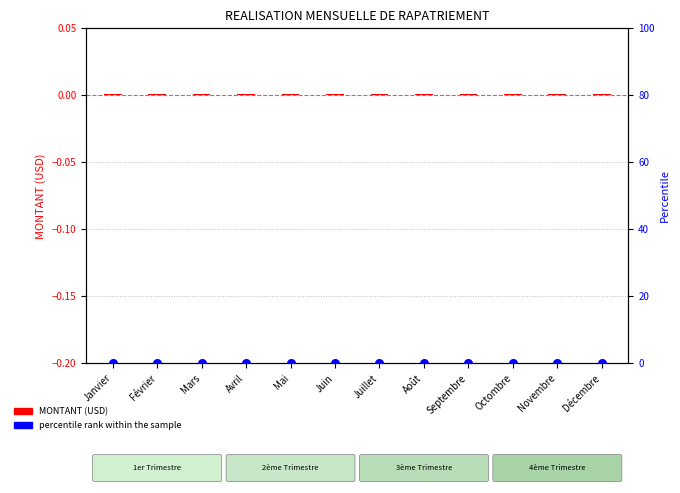

At how many categories does at least one series exceed 0?

12